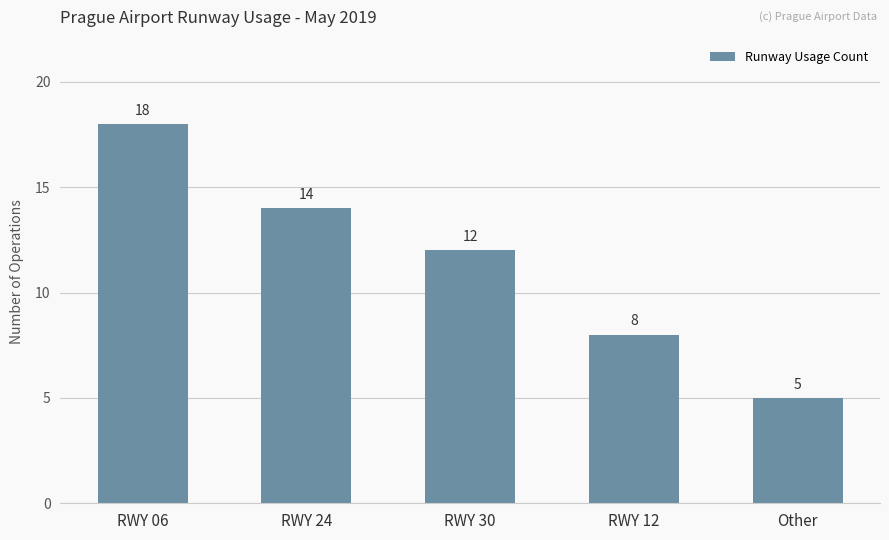

What is the ratio of the value at RWY 24 to the value at RWY 06?

0.8